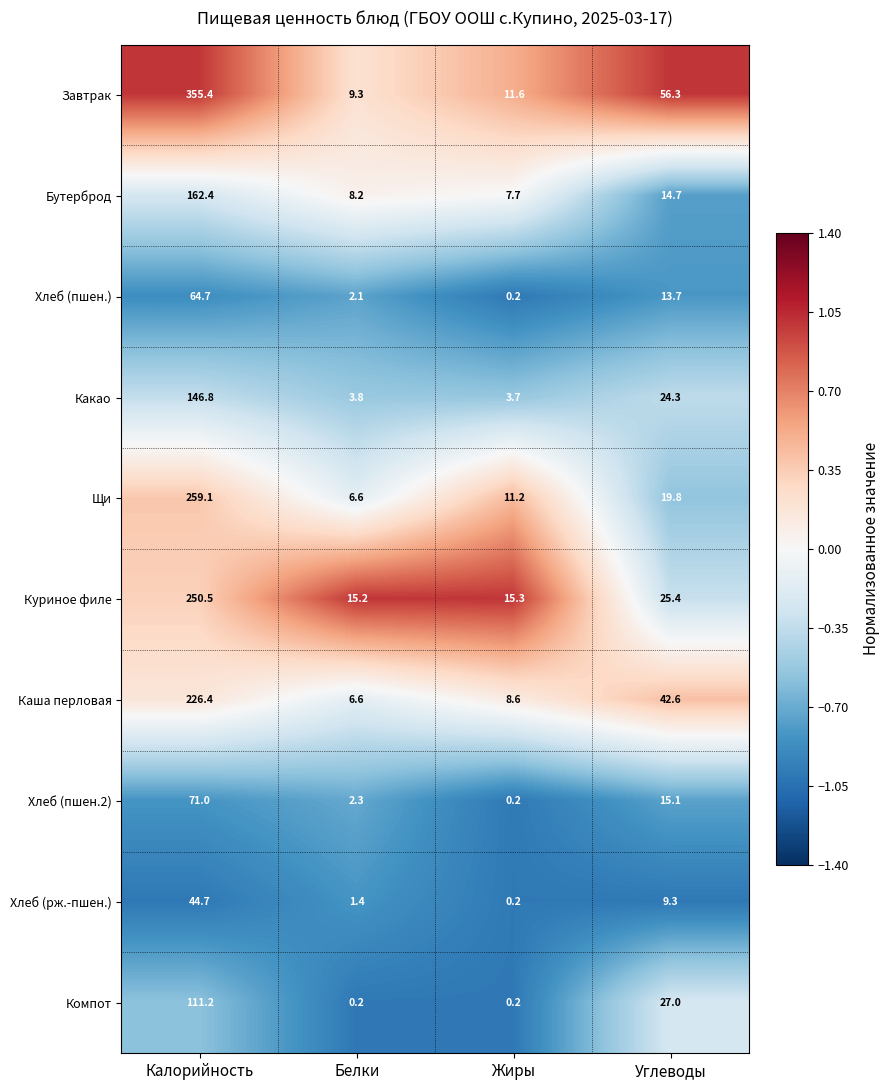

Which category has the highest value in the Бутерброд series?

Калорийность